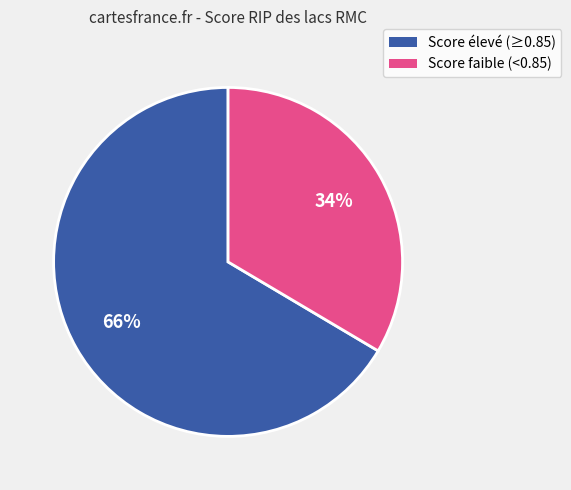

Count the number of slices in the pie.

2